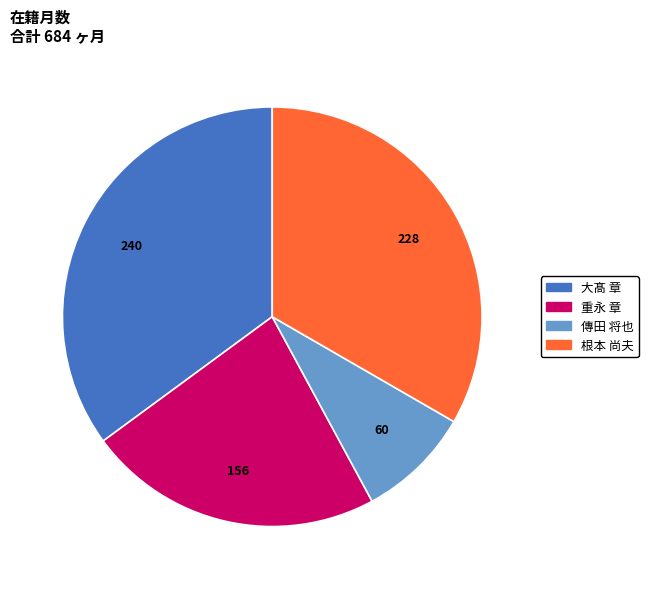

What is the largest slice in the pie chart?

大髙 章